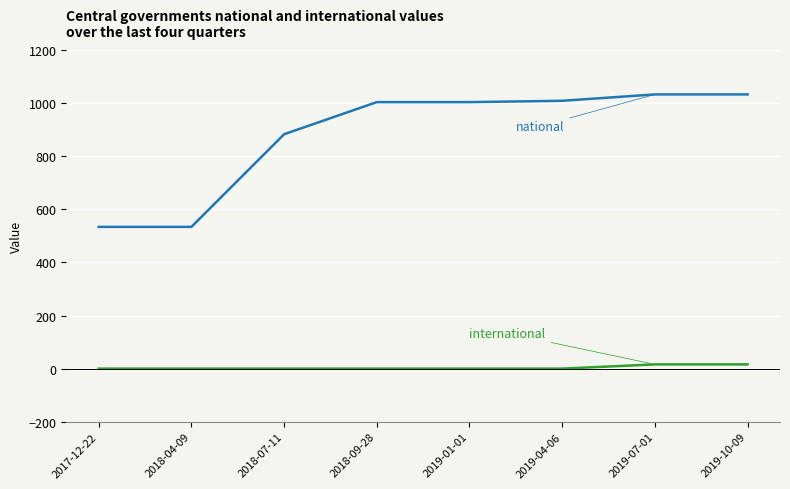

What is the greatest value displayed?

1033